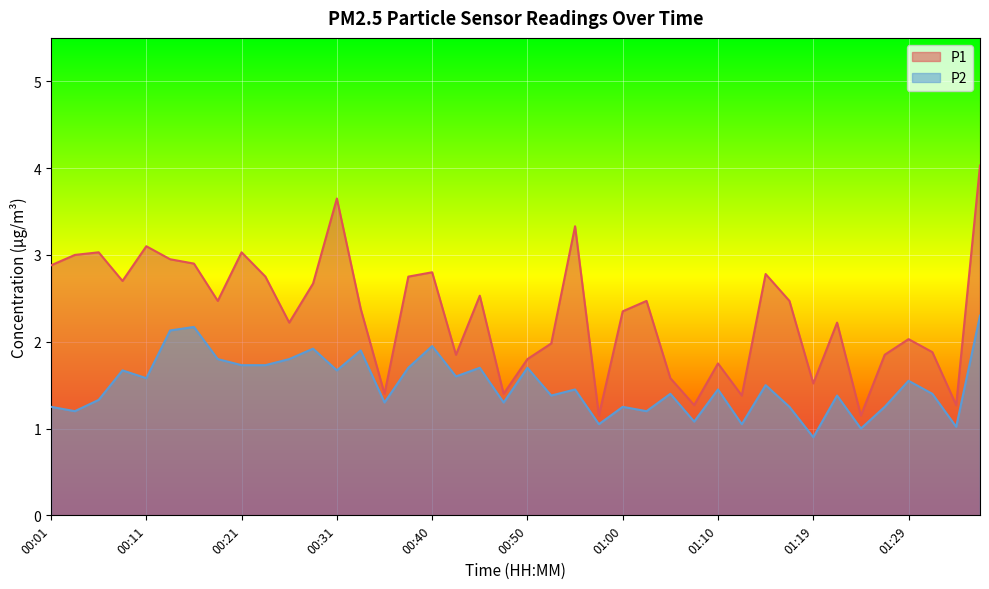

What is the average value of the P2 series?

1.5